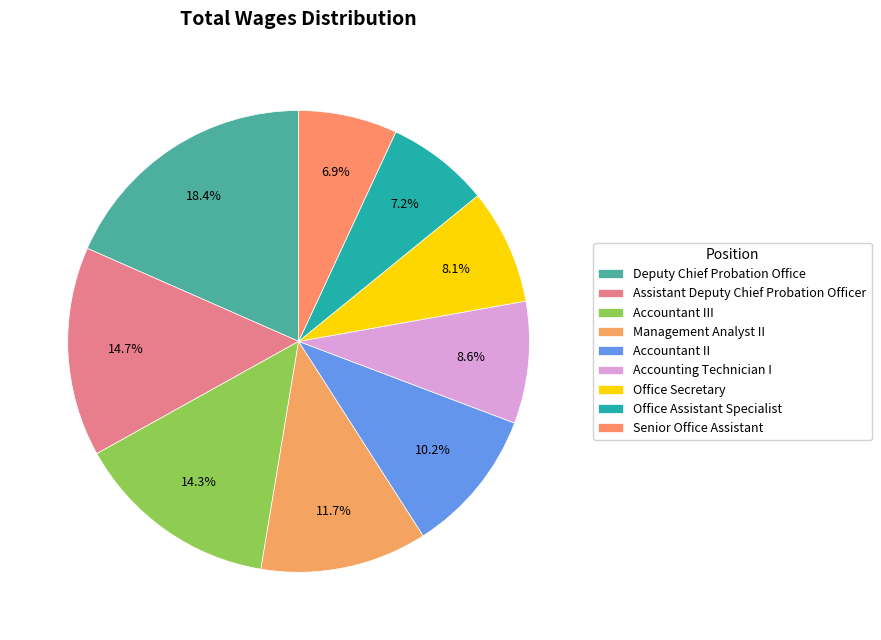

What is the change in value from Deputy Chief Probation Office to Management Analyst II?

-41150